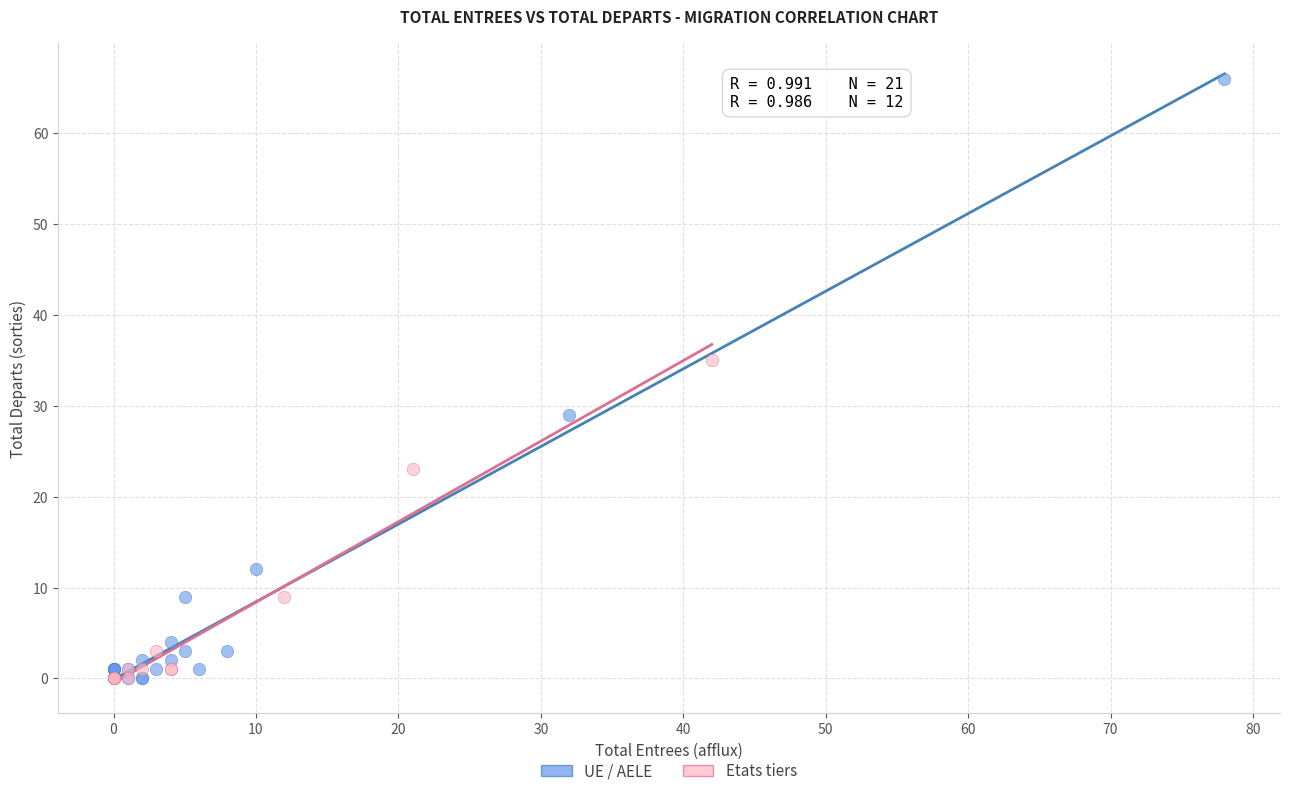

Which series has the widest spread of Y values?

UE / AELE